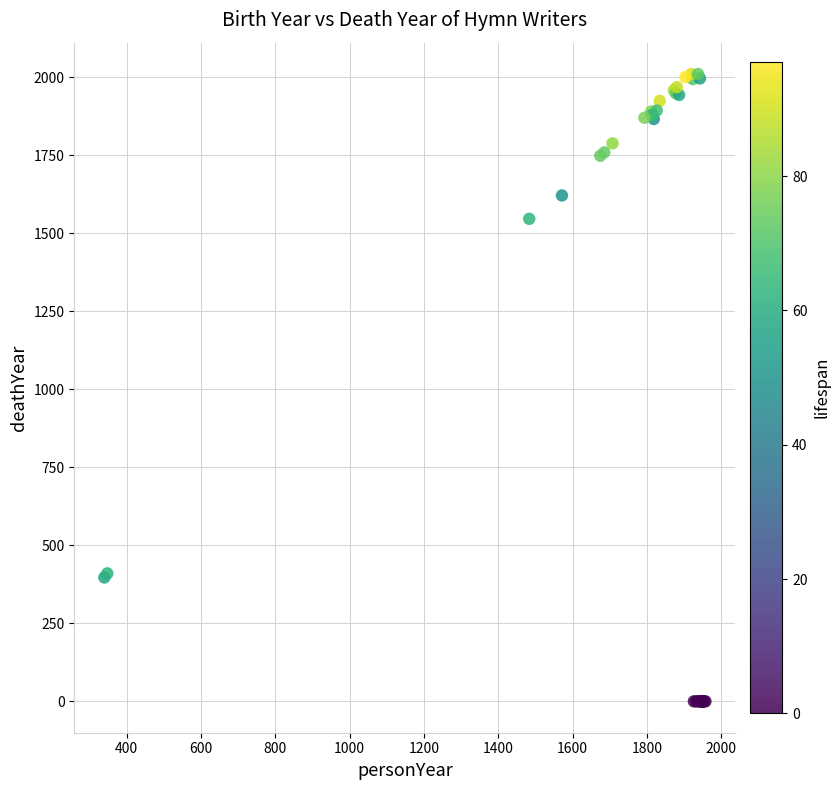

What Y value in the scatter plot is closest to 1005?

1546